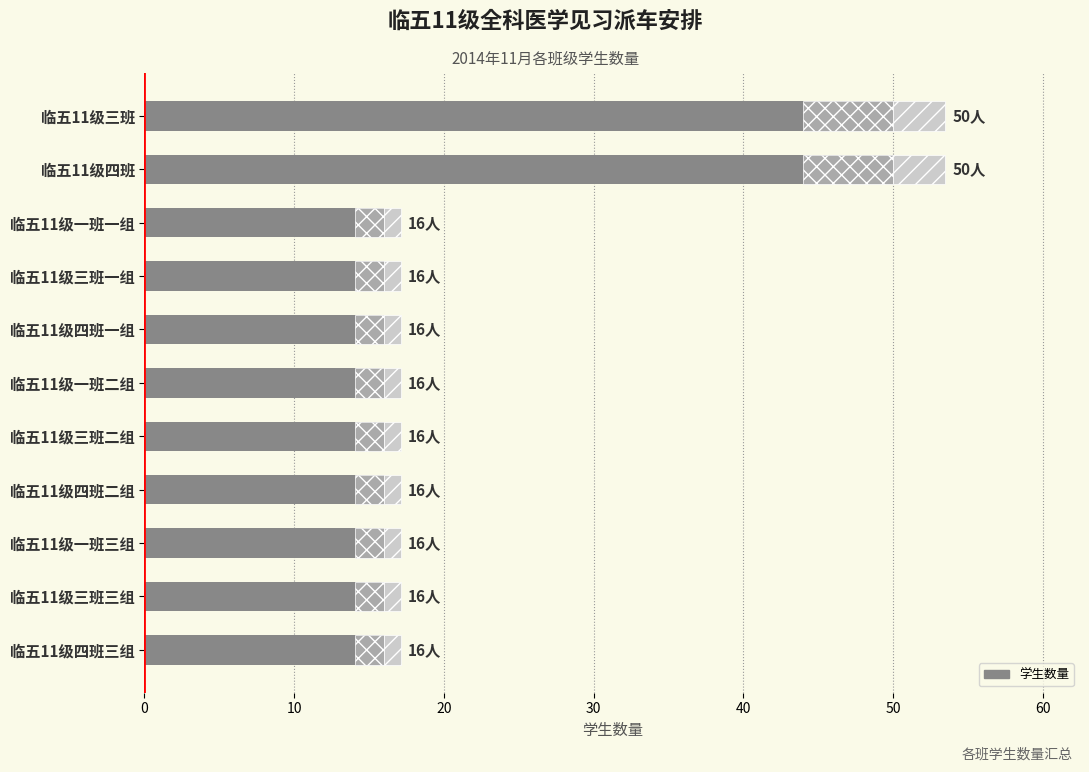

Reading left to right, extract all data points from this chart.

50	50	16	16	16	16	16	16	16	16	16